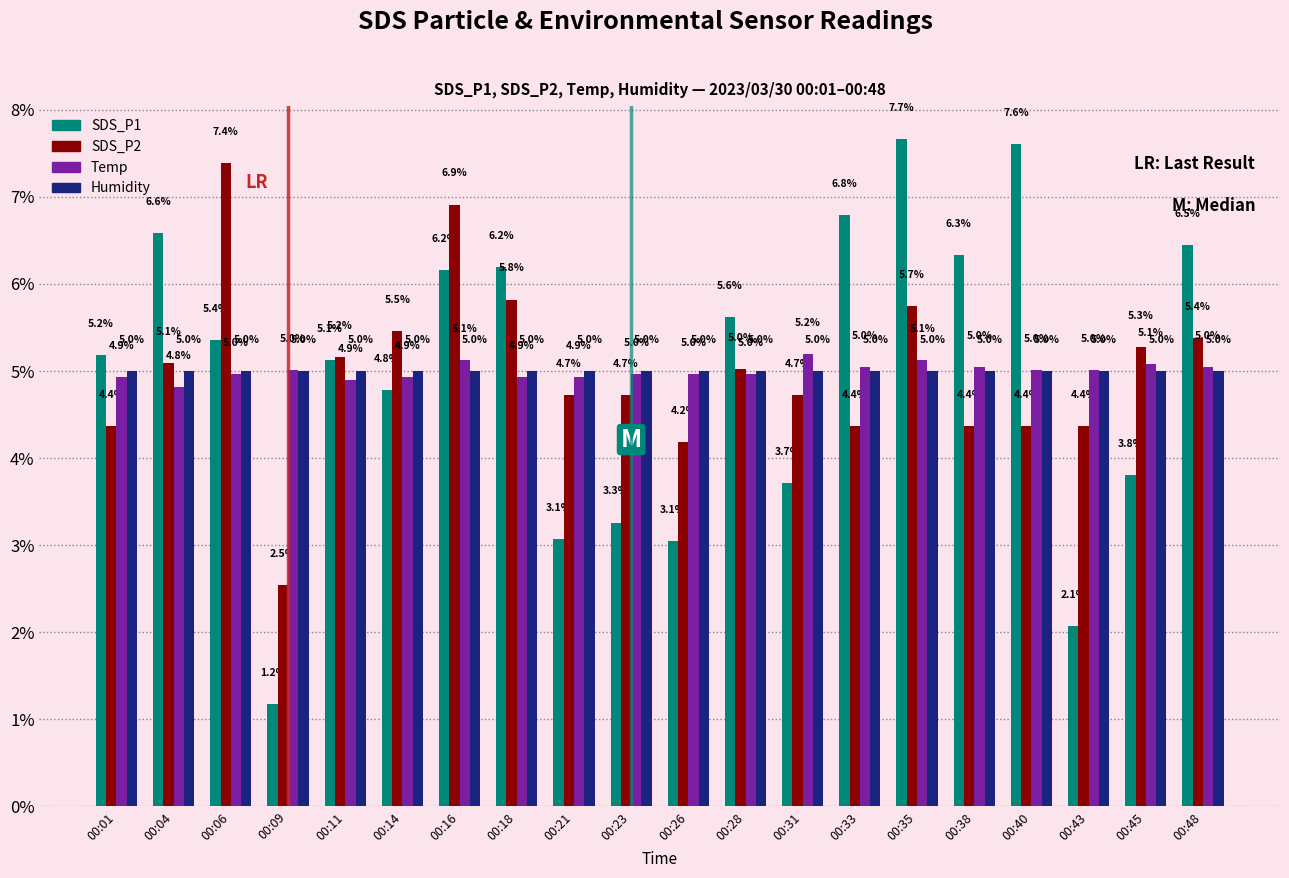

What is the maximum value for SDS_P1?

7.7